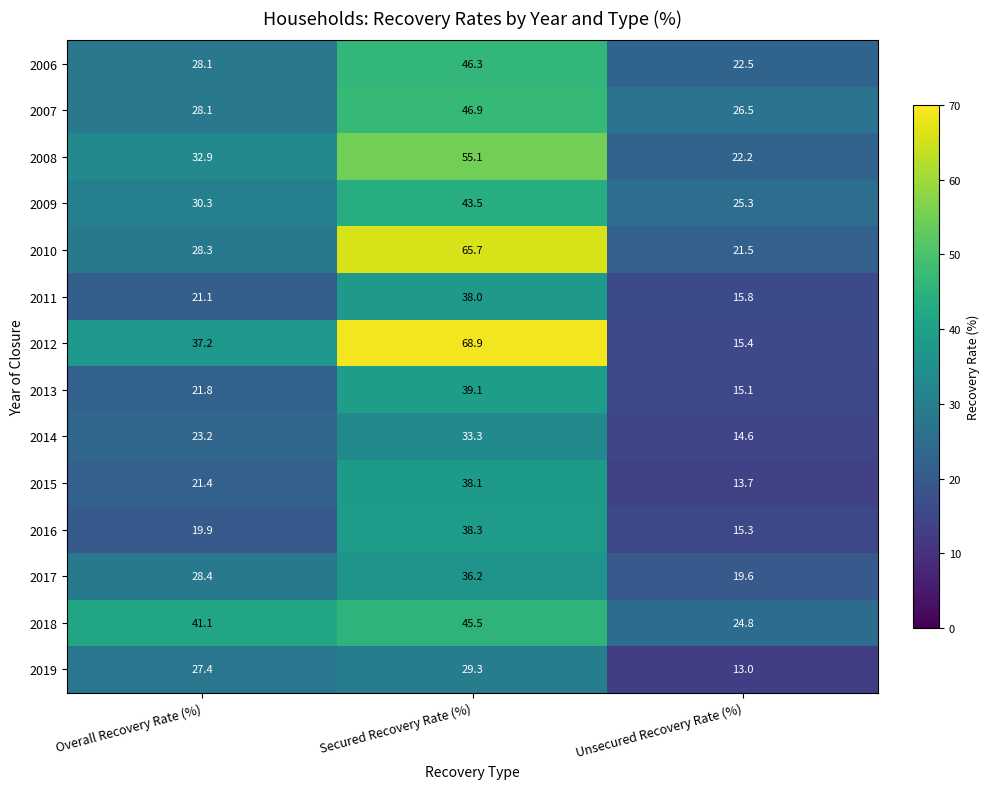

Count the number of categories in the chart.

3